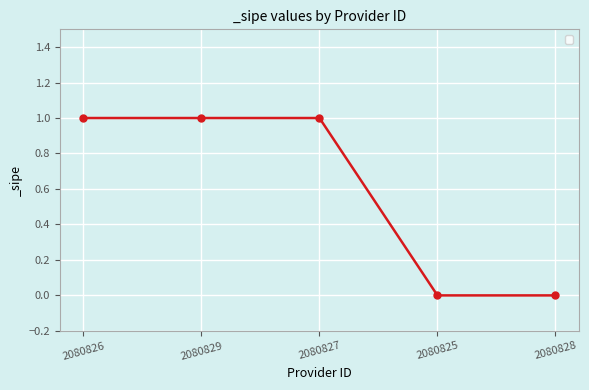

The chart shows a value of 0 at 2080827. True or false?

False